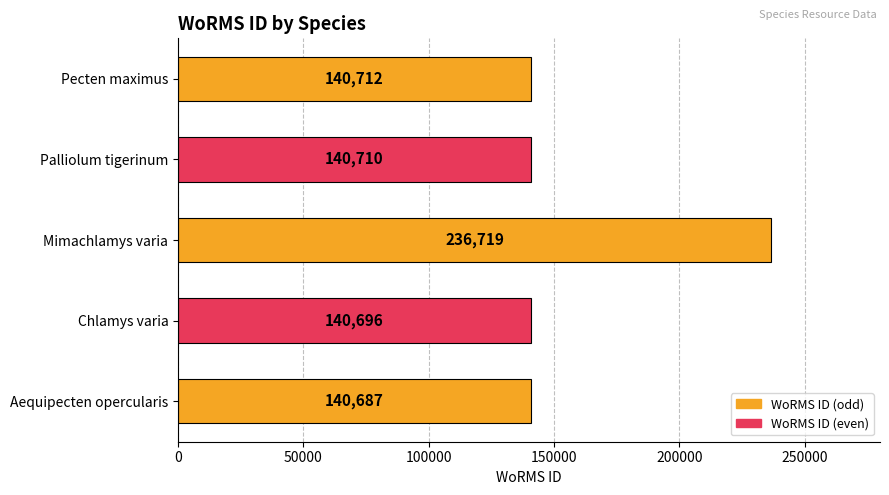

List the labels in order of value, largest first.

Mimachlamys varia, Pecten maximus, Palliolum tigerinum, Chlamys varia, Aequipecten opercularis